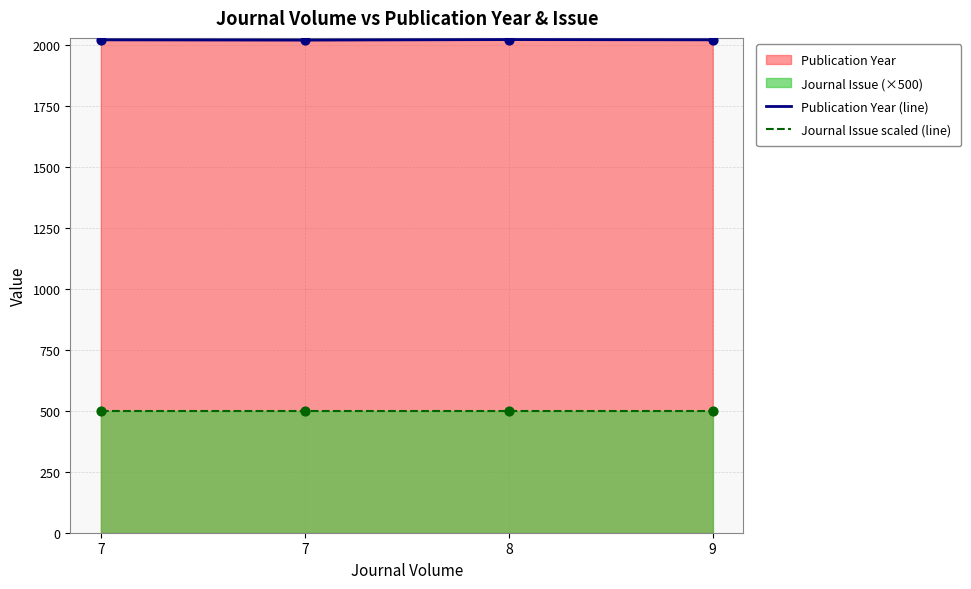

Which series has the widest spread of Y values?

Publication Year (line)